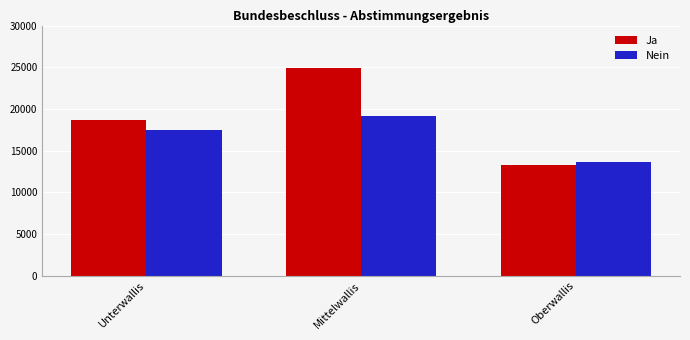

How many categories are shown in the chart?

3